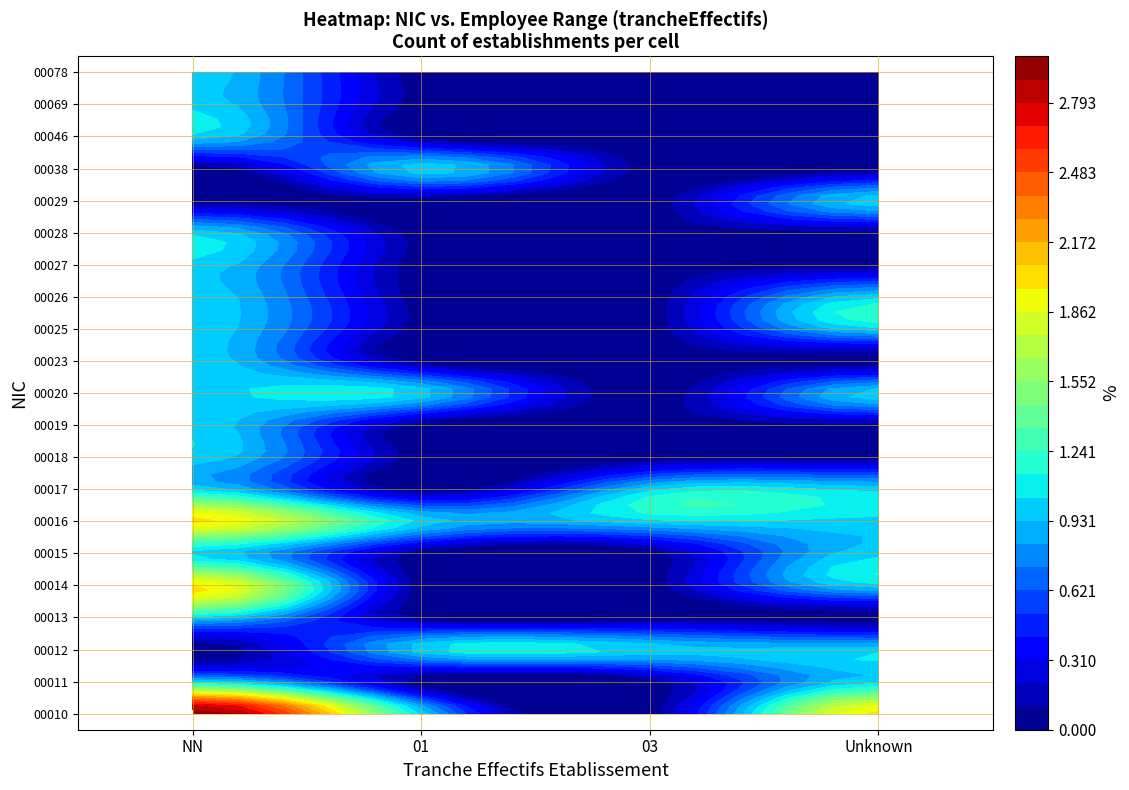

The value of 00010 at 03 is 1. True or false?

False